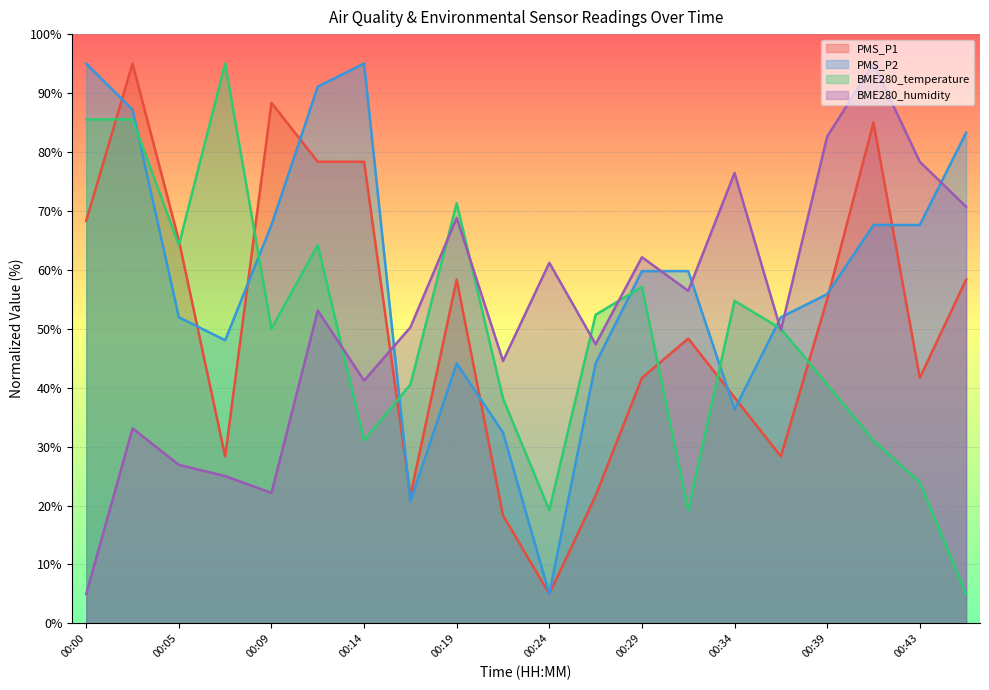

What is the approximate value of BME280_humidity at 00:07?

25.0